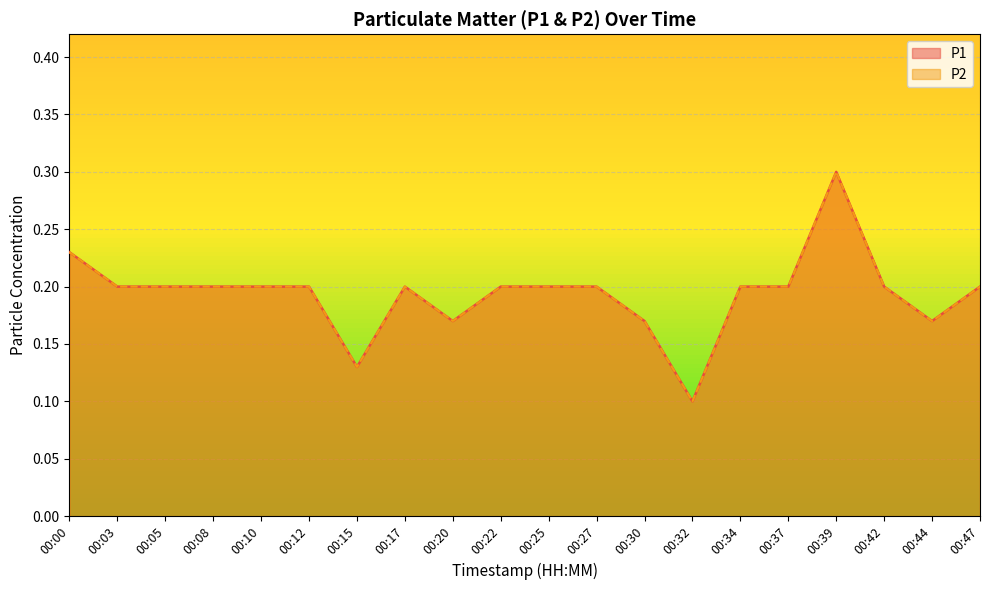

Is it true that P2 equals 0.2 at 00:47?

True